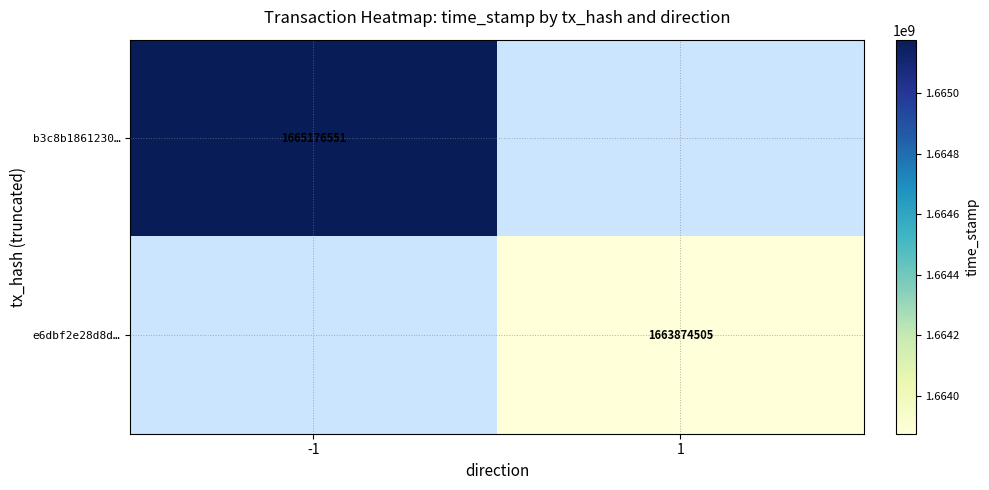

How many categories are shown in the chart?

2